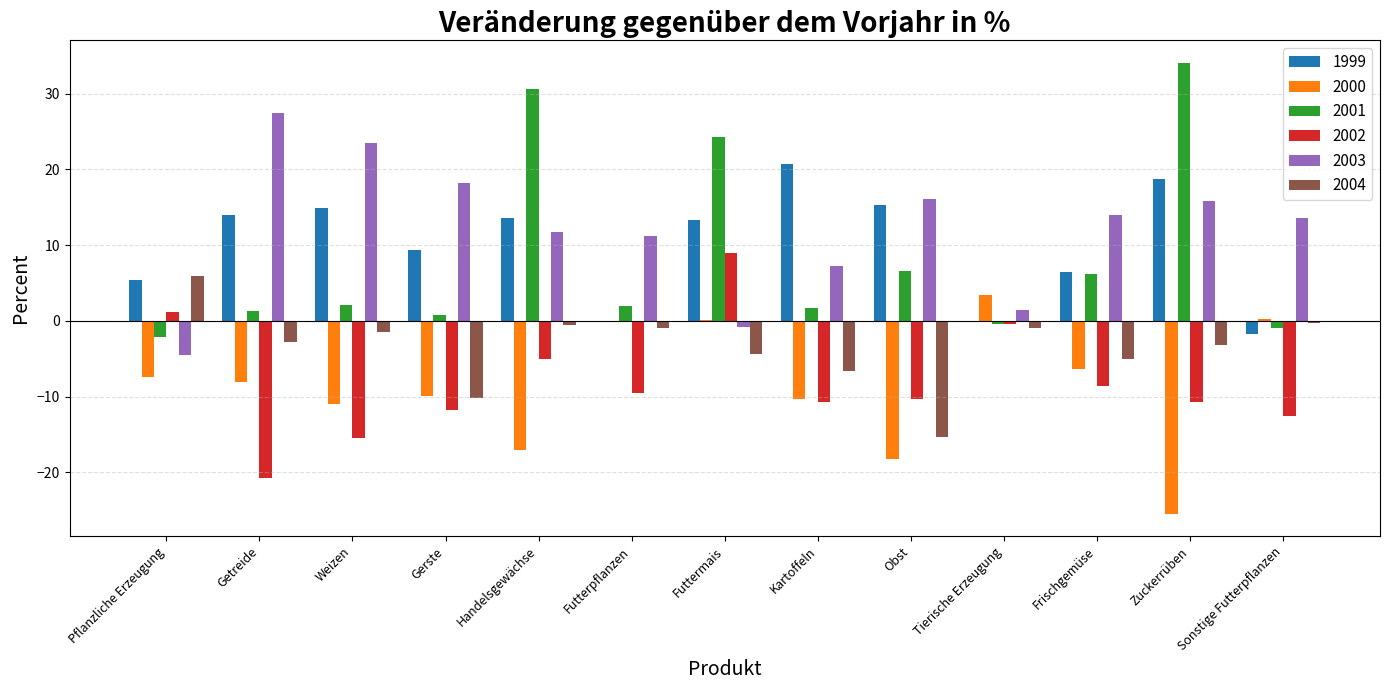

At which label does 1999 reach its peak?

Kartoffeln